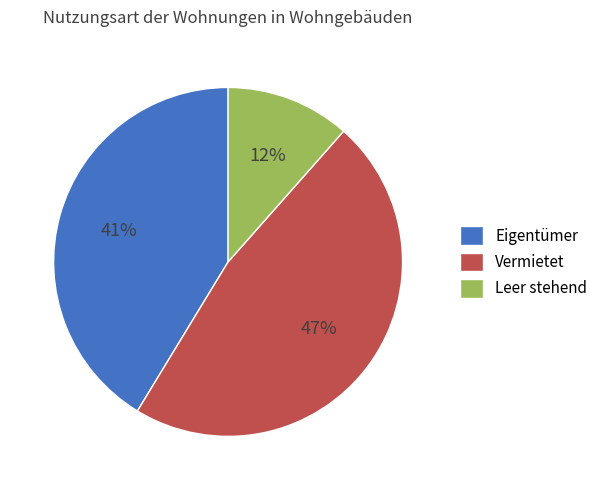

What is the largest slice in the pie chart?

Vermietet